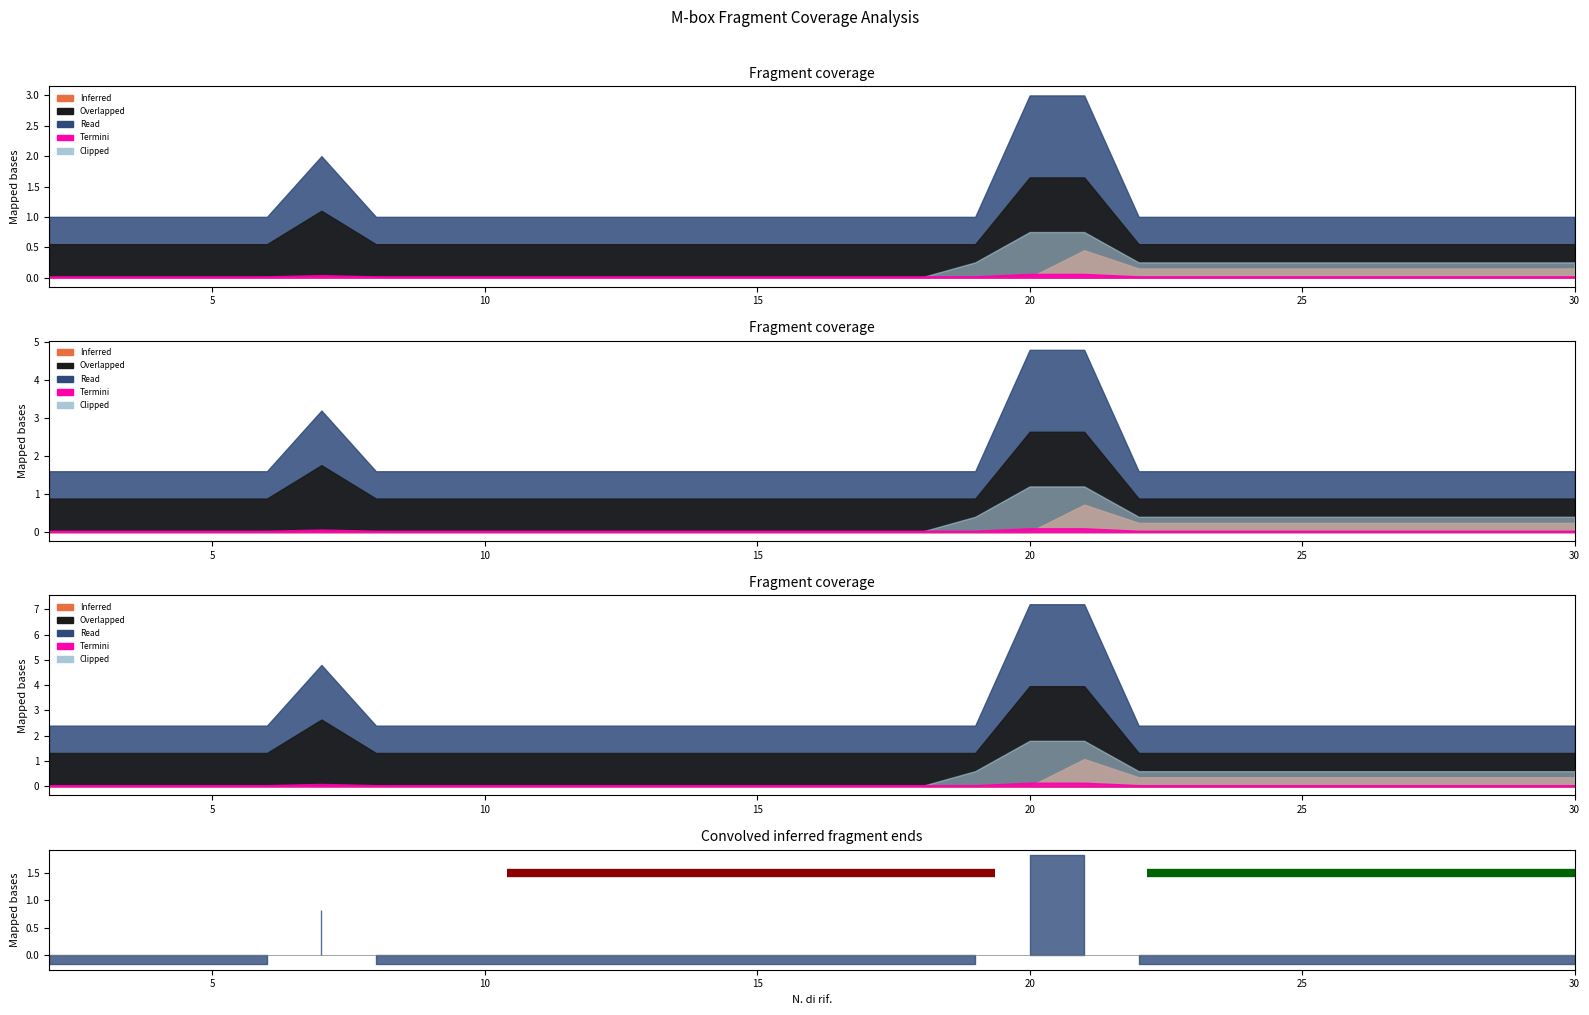

Reading left to right, transcribe all the data shown in this chart.

1	1	1	1	1	2	1	1	1	1	1	1	1	1	1	1	1	1	3	3	1	1	1	1	1	1	1	1	1